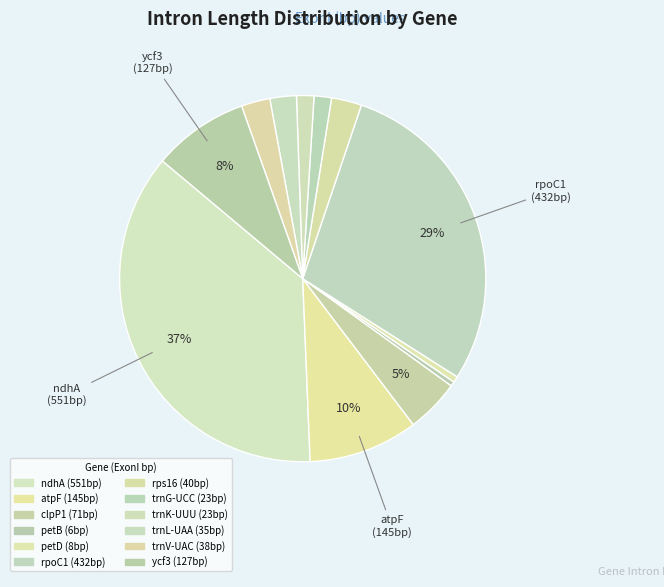

Is it true that trnK-UUU is 2% of the pie?

True